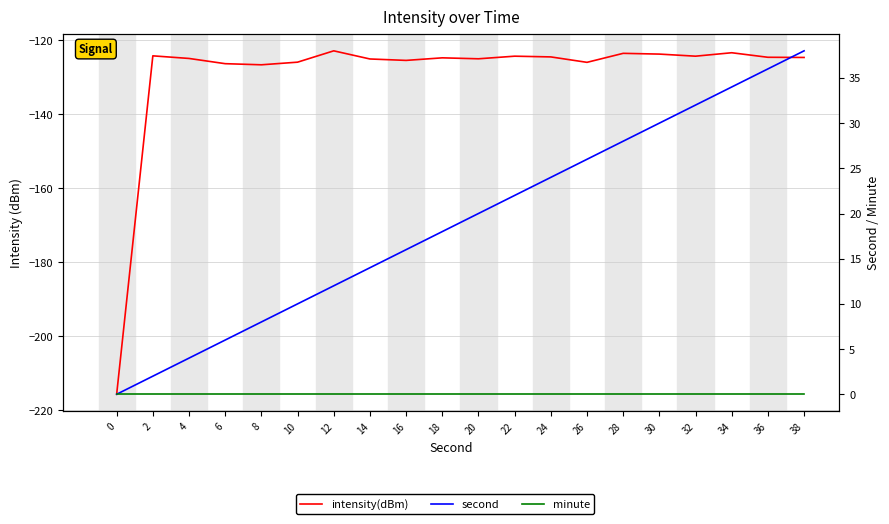

What are all the series names shown in the legend?

intensity(dBm), second, minute